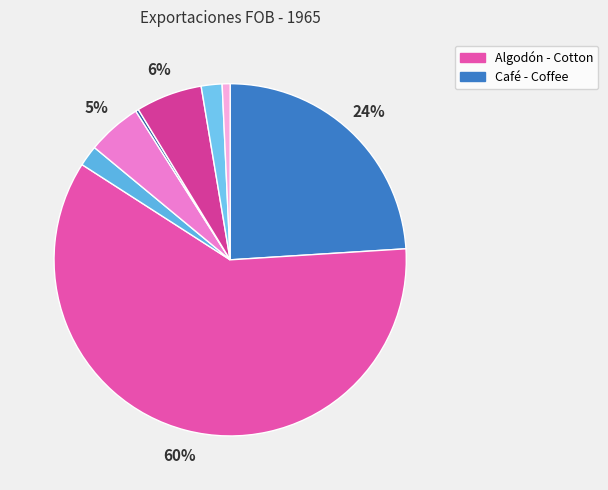

Which category has the biggest portion of the pie?

Algodón - Cotton